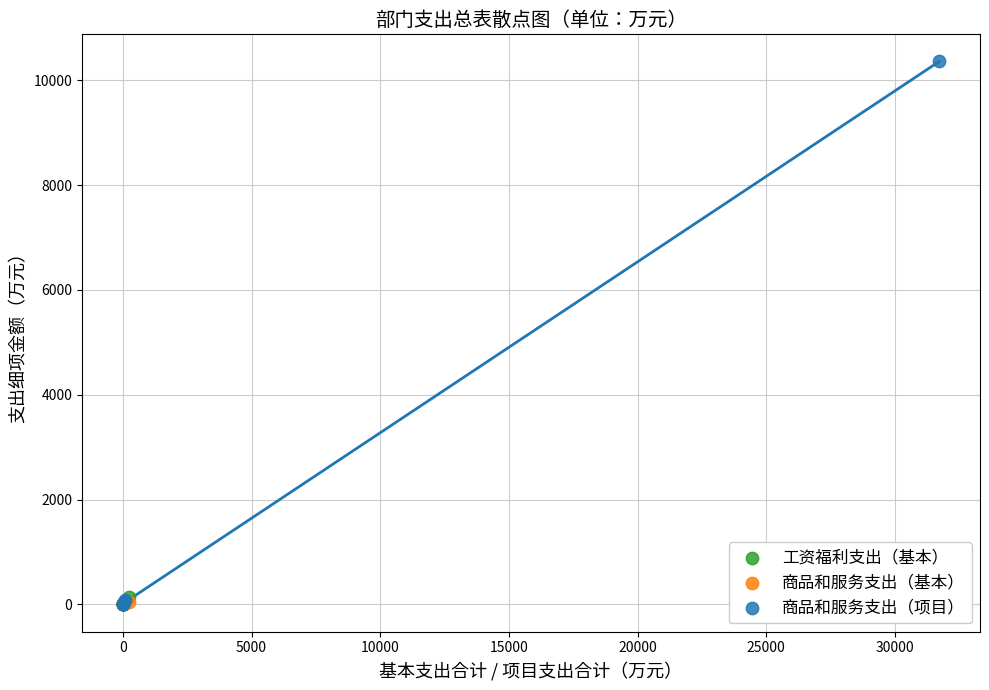

Which series has the largest Y range (max minus min)?

商品和服务支出（项目）